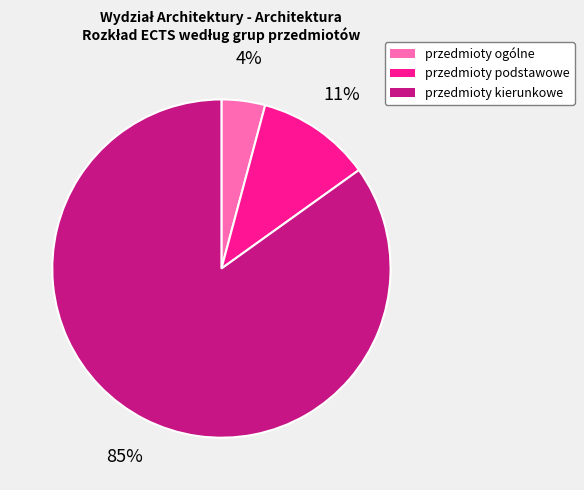

Rank the categories by value from lowest to highest.

przedmioty ogólne, przedmioty podstawowe, przedmioty kierunkowe